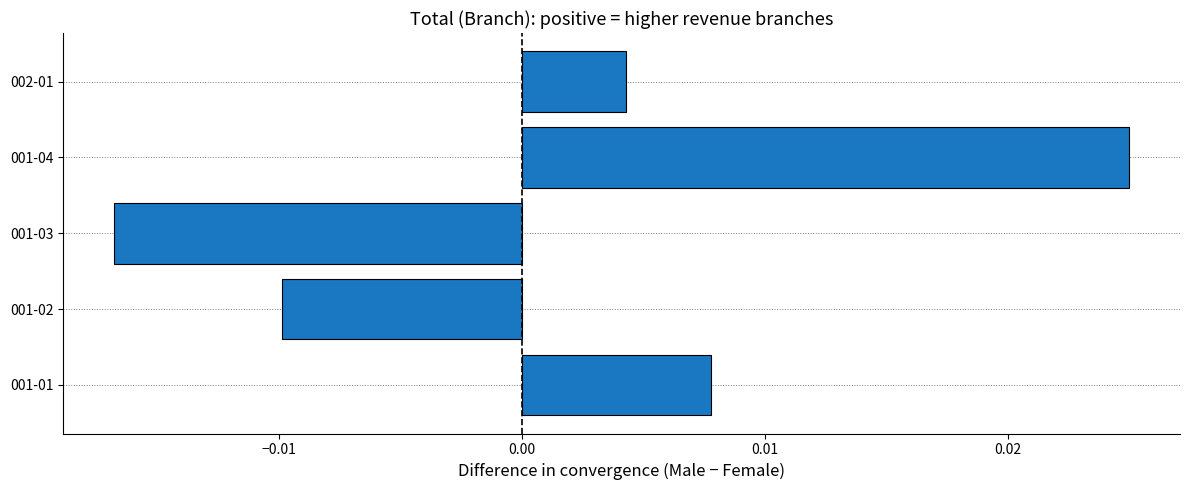

How many positive values are there?

3